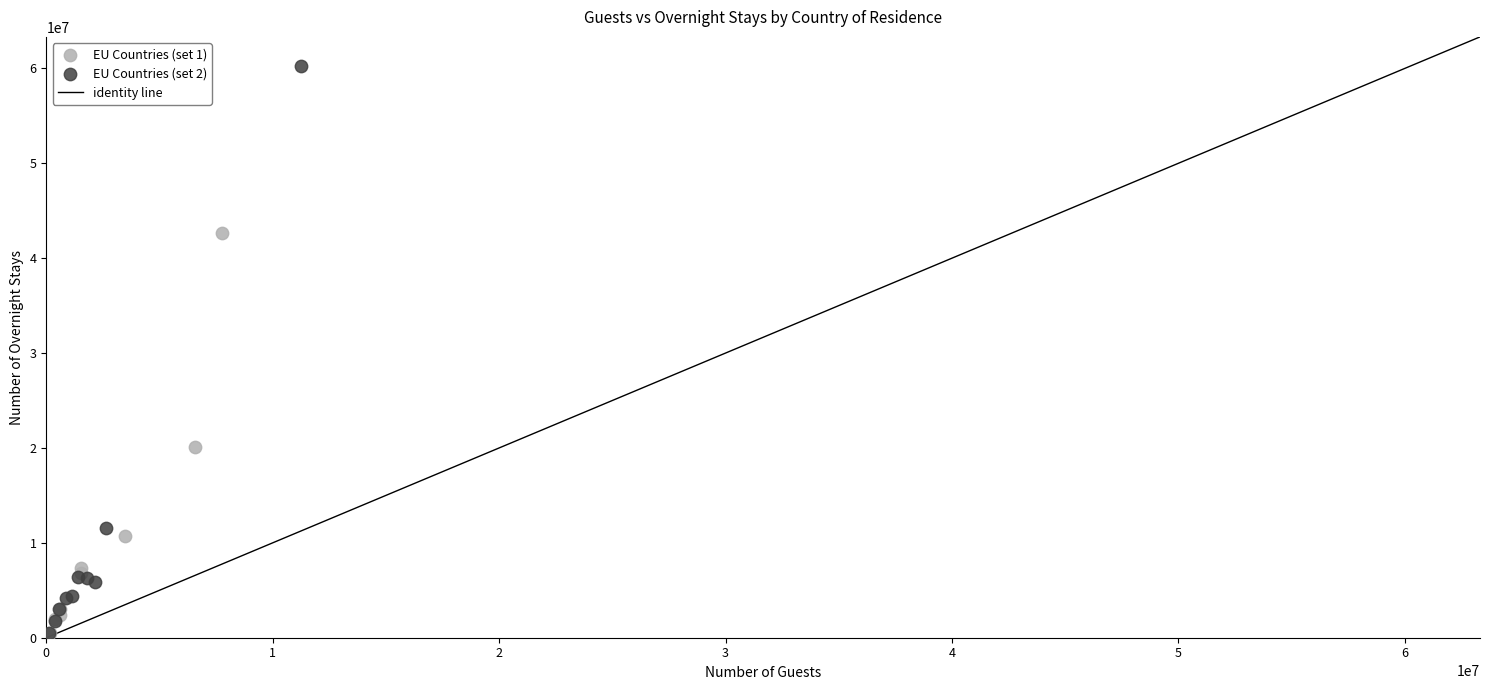

Which series reaches the maximum Y coordinate?

EU Countries (set 2)